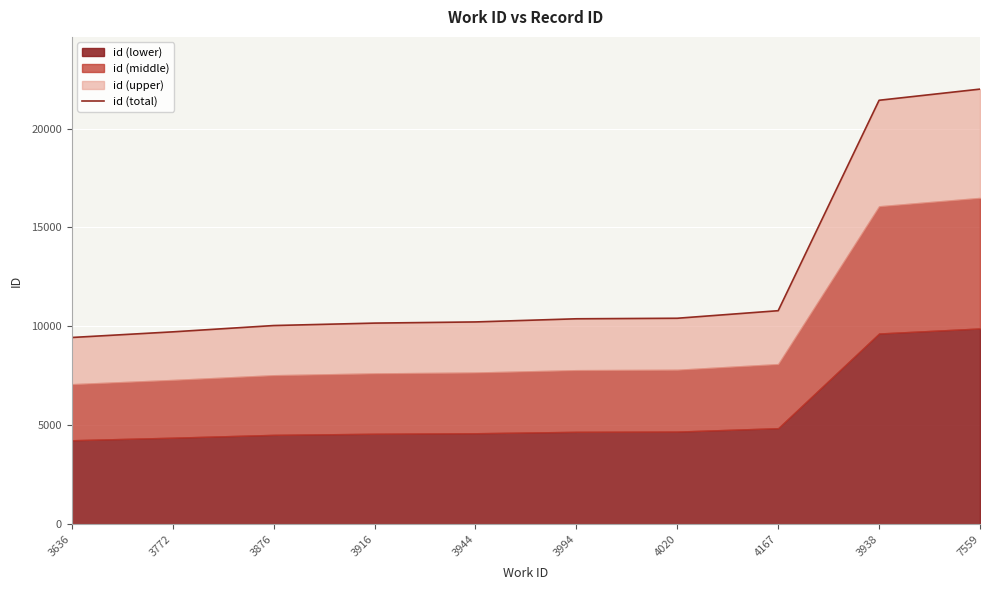

What is the average value?

12461